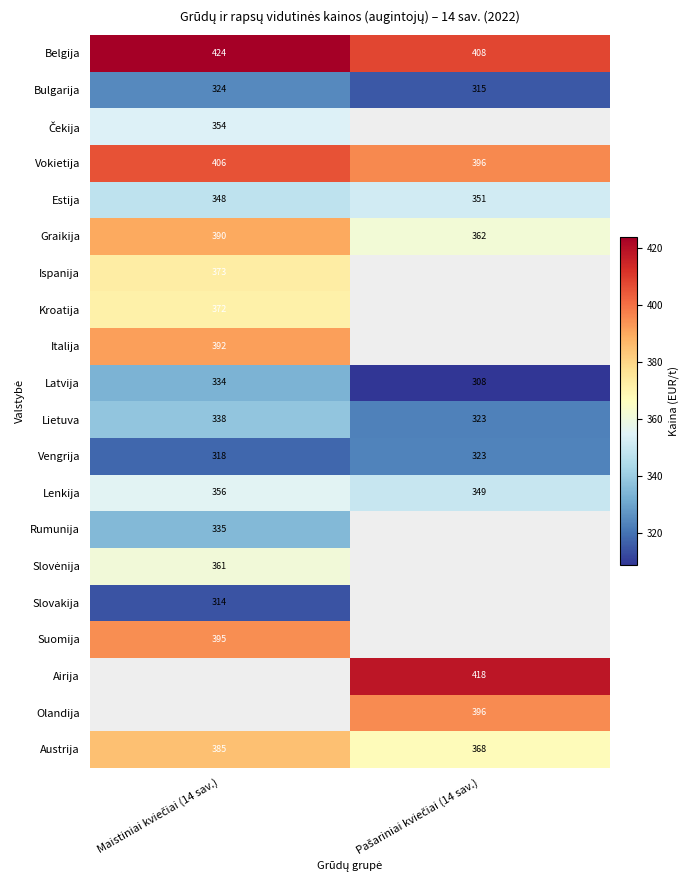

What is the maximum value for Graikija?

390